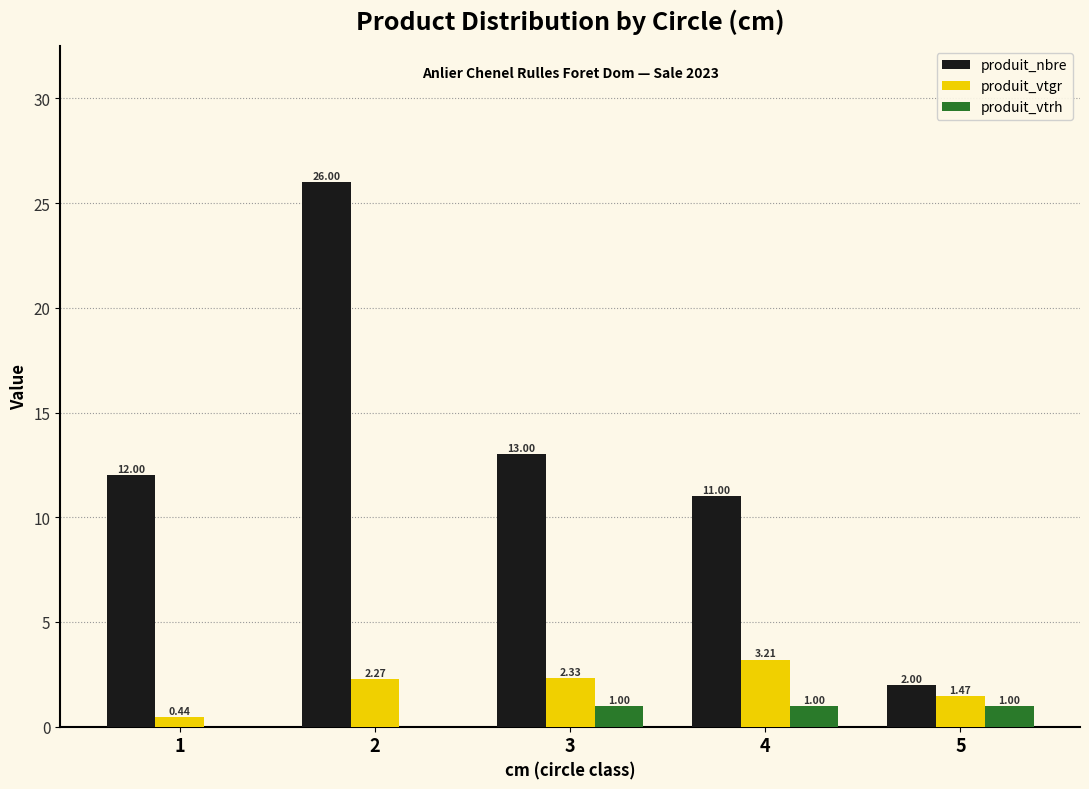

Which series changed the most between 1 and 3?

produit_vtgr